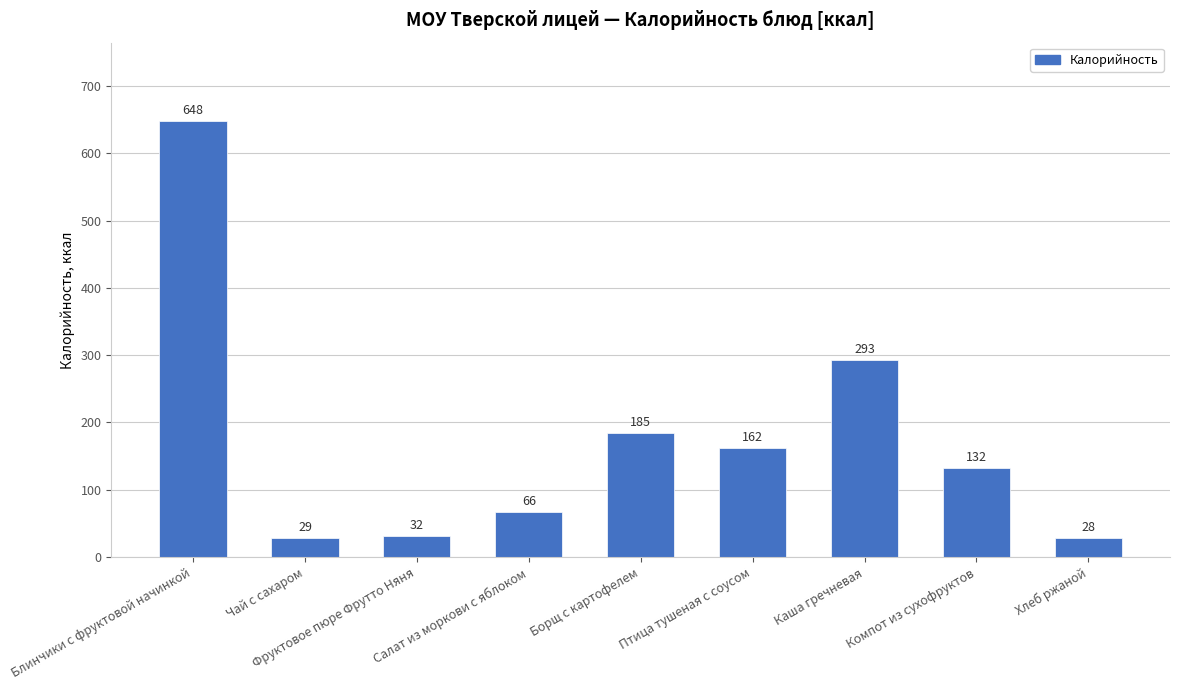

True or false: the data shows 963.3 at Блинчики с фруктовой начинкой.

False